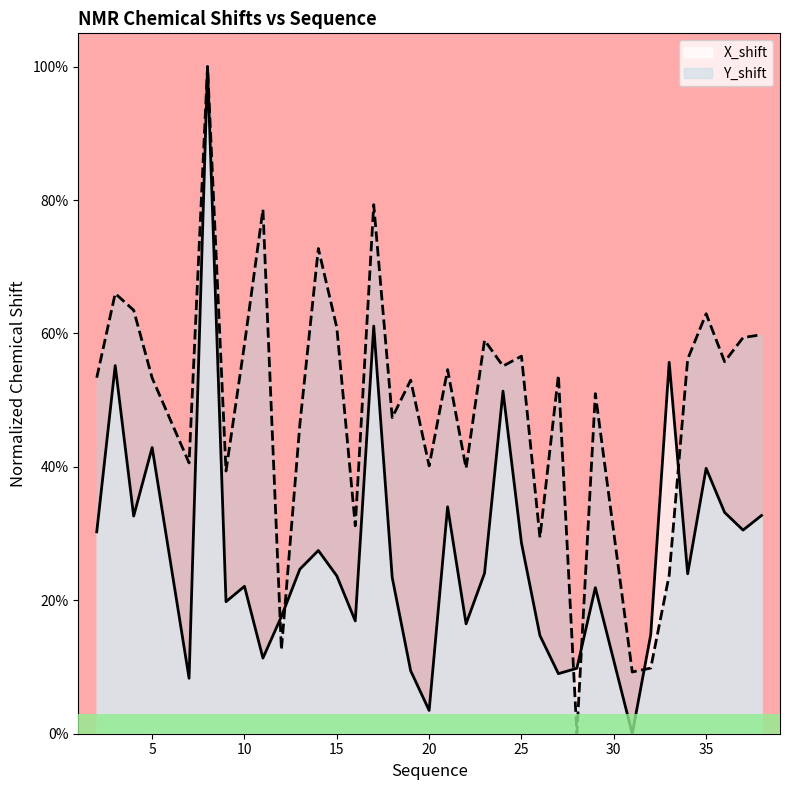

Reading left to right, list all the values displayed in this chart.

X_shift: 2=0.3	3=0.6	4=0.3	5=0.4	7=0.1	8=1.0	9=0.2	10=0.2	11=0.1	12=0.2	13=0.2	14=0.3	15=0.2	16=0.2	17=0.6	18=0.2	19=0.1	20=0.0	21=0.3	22=0.2	23=0.2	24=0.5	25=0.3	26=0.1	27=0.1	28=0.1	29=0.2	31=0.0	32=0.1	33=0.6	34=0.2	35=0.4	36=0.3	37=0.3	38=0.3
Y_shift: 2=0.5	3=0.7	4=0.6	5=0.5	7=0.4	8=1.0	9=0.4	10=0.6	11=0.8	12=0.1	13=0.5	14=0.7	15=0.6	16=0.3	17=0.8	18=0.5	19=0.5	20=0.4	21=0.5	22=0.4	23=0.6	24=0.6	25=0.6	26=0.3	27=0.5	28=0.0	29=0.5	31=0.1	32=0.1	33=0.2	34=0.6	35=0.6	36=0.6	37=0.6	38=0.6